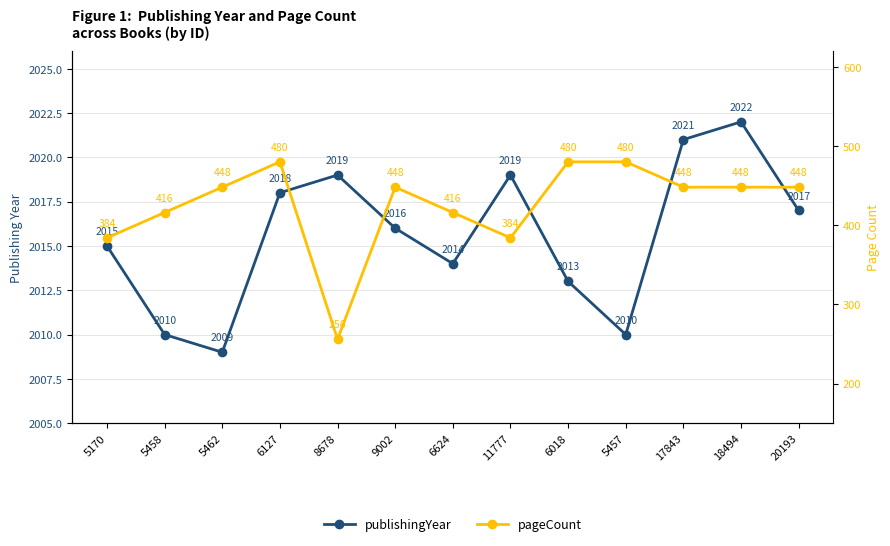

List the series in order of their overall mean, highest first.

publishingYear, pageCount